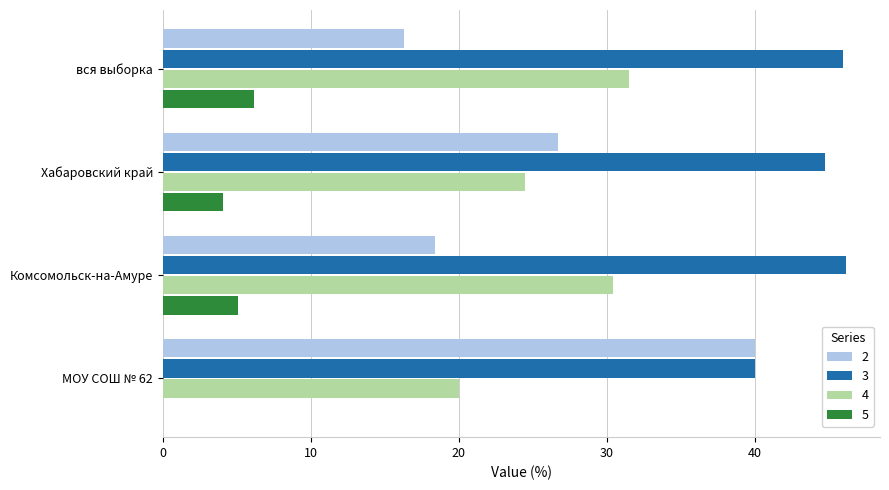

What is the difference between the 2 values at Хабаровский край and вся выборка?

10.4